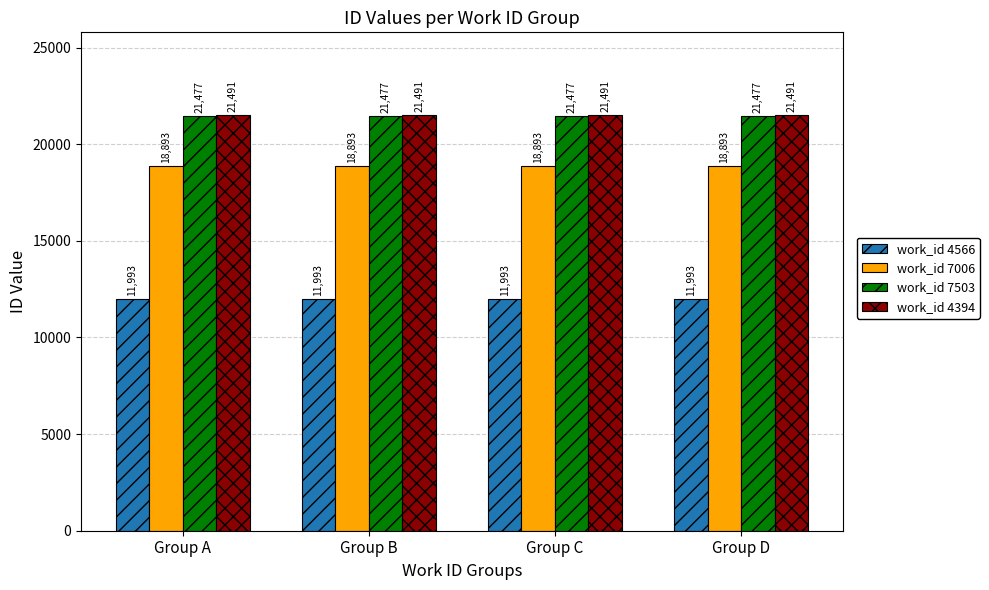

What is the difference between the highest and lowest values at Group C?

9498